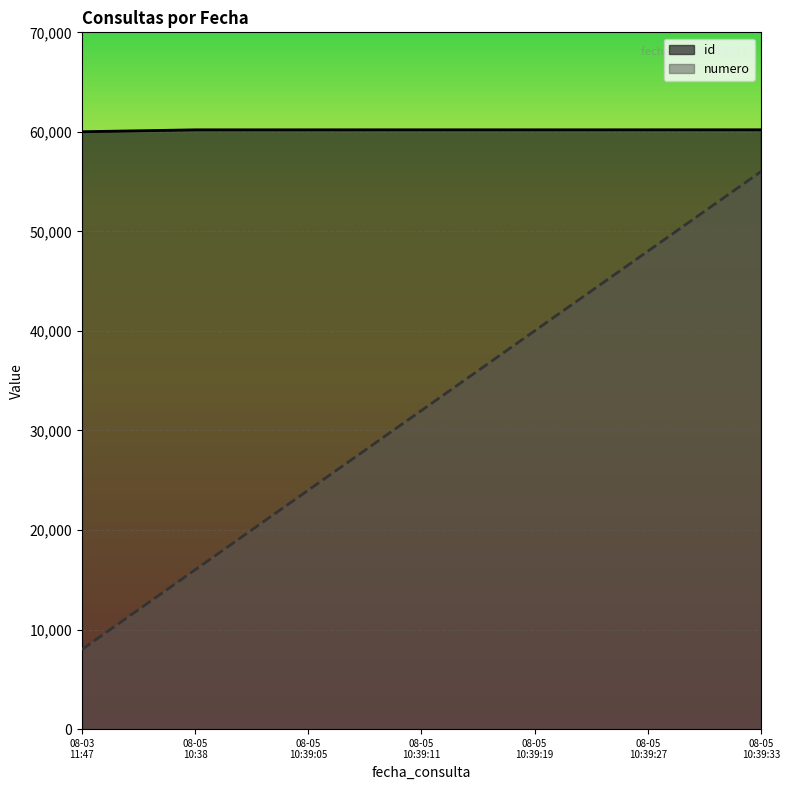

Rank the series by their average value, from lowest to highest.

numero, id